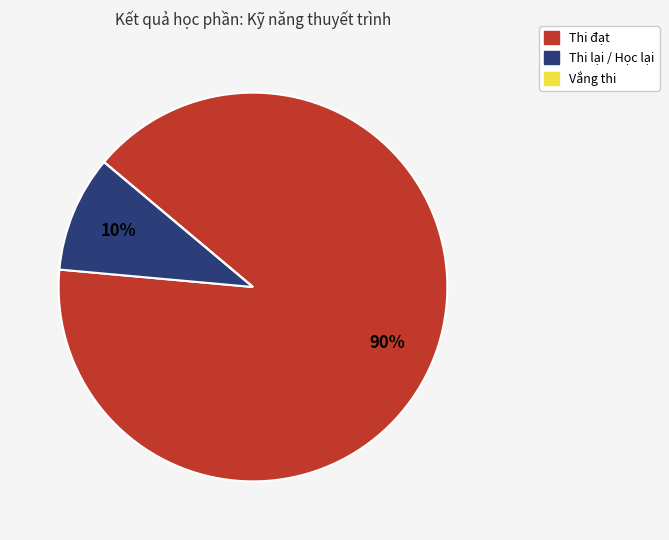

To the nearest percent, what is the average slice percentage?

33%